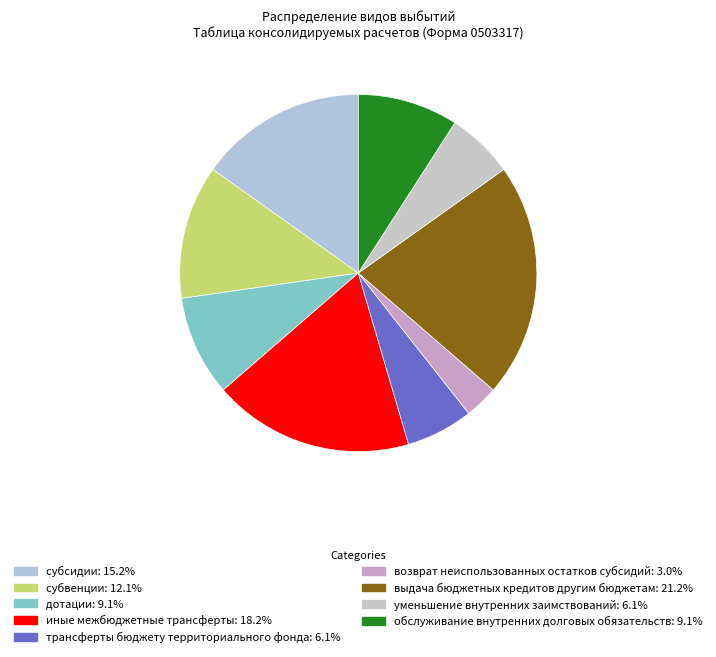

How many slices are in this pie chart?

9